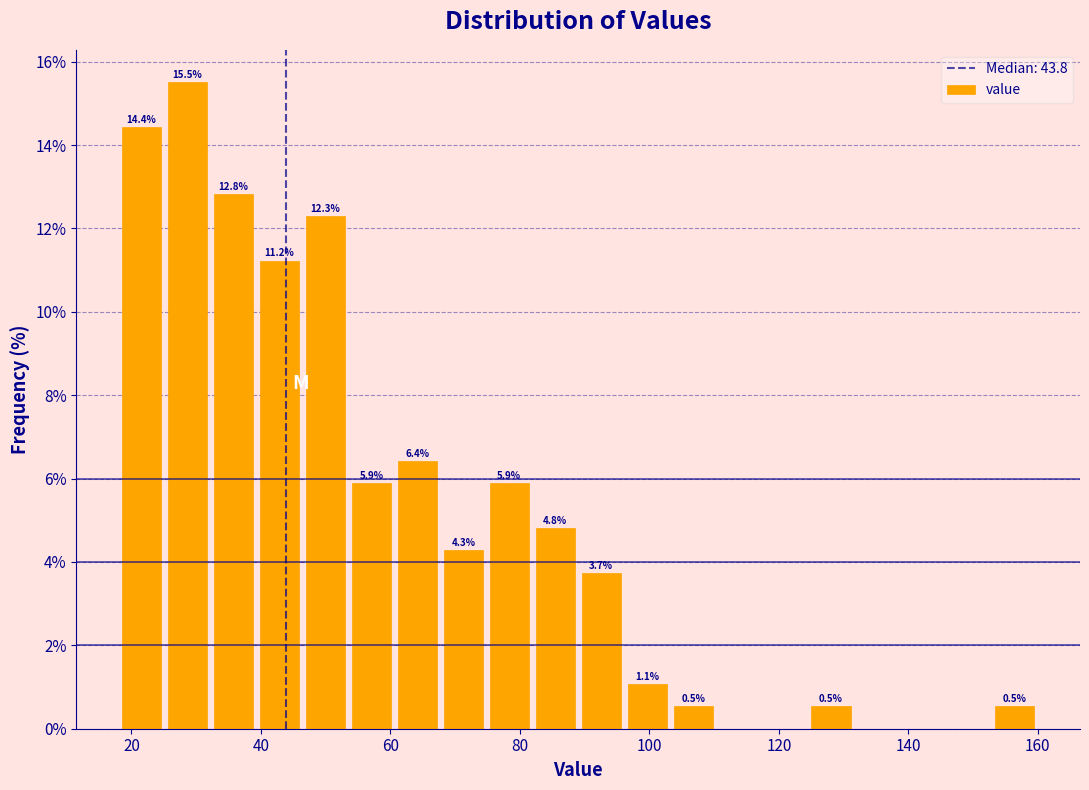

Read against the x-axis, roughly where is the centre of the tallest bar?

28